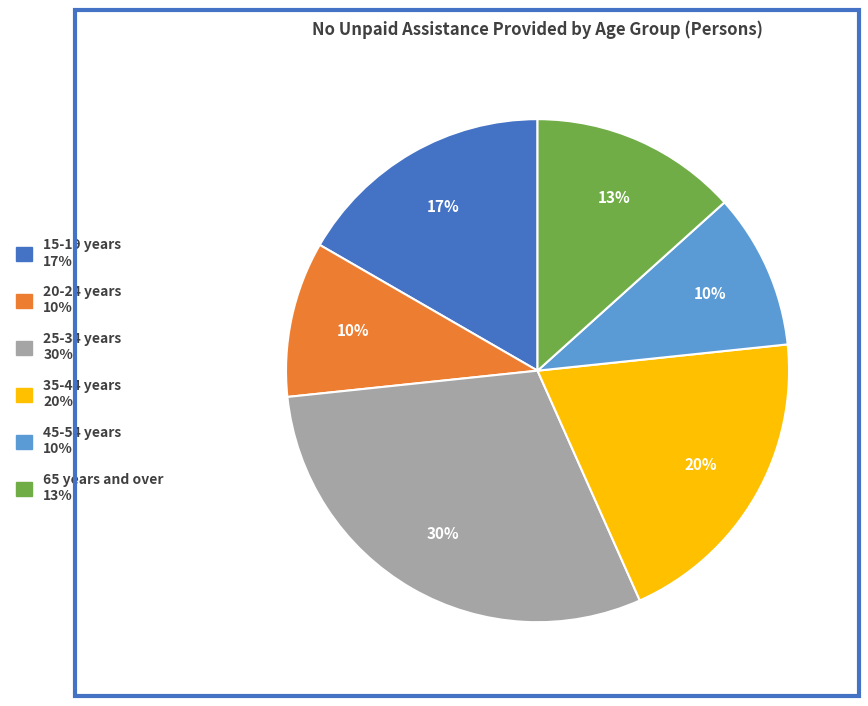

Approximately how many times larger is the value at 35-44 years compared to 15-19 years?

1.2